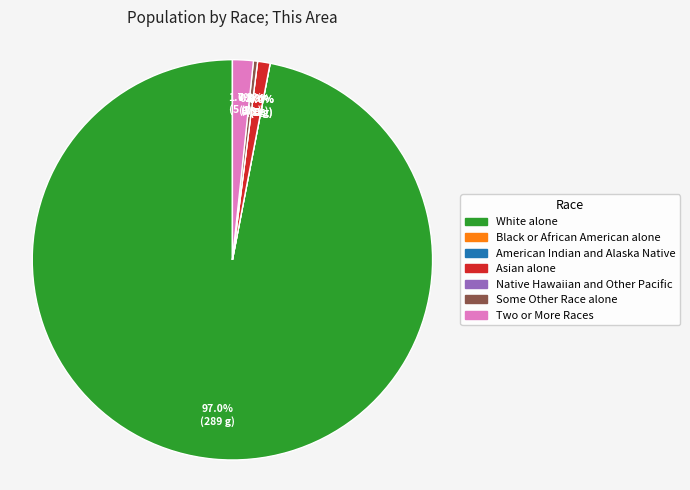

True or false: Two or More Races accounts for 2% of the total.

True